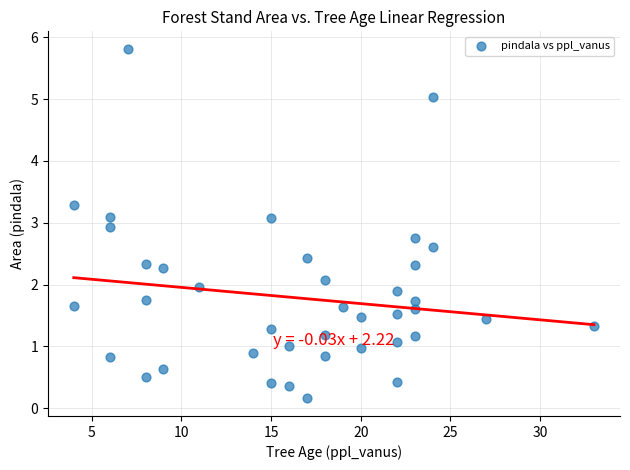

What is the range of Y values (max minus min)?

5.7